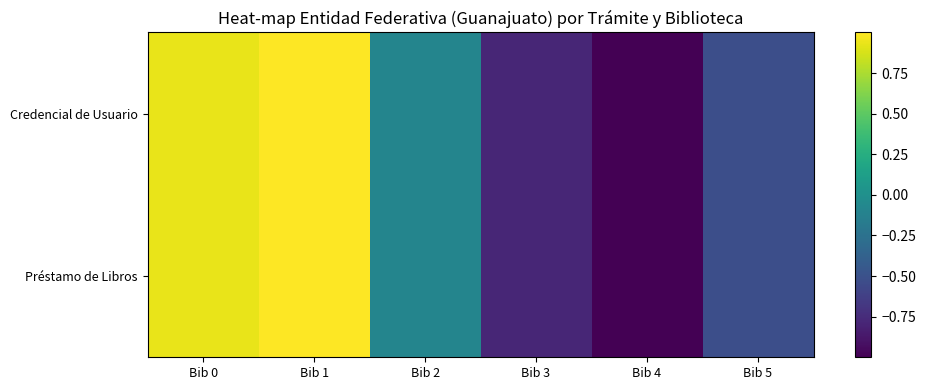

At which category is the sum across all series the highest?

Bib 1